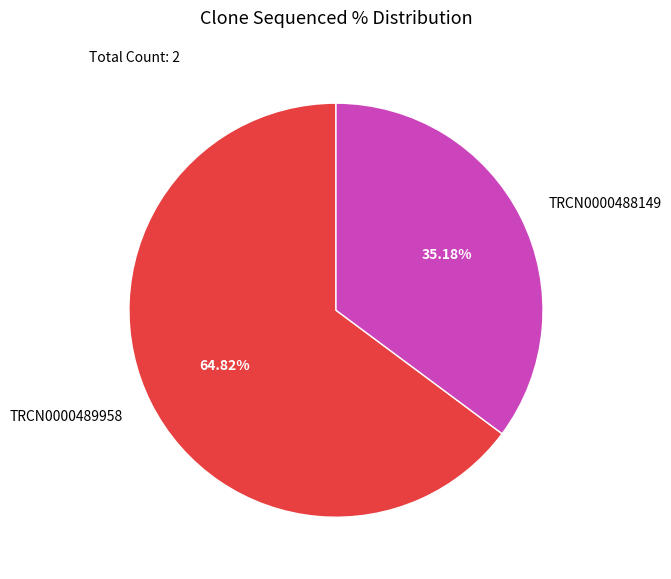

True or false: TRCN0000489958 accounts for 65% of the total.

True